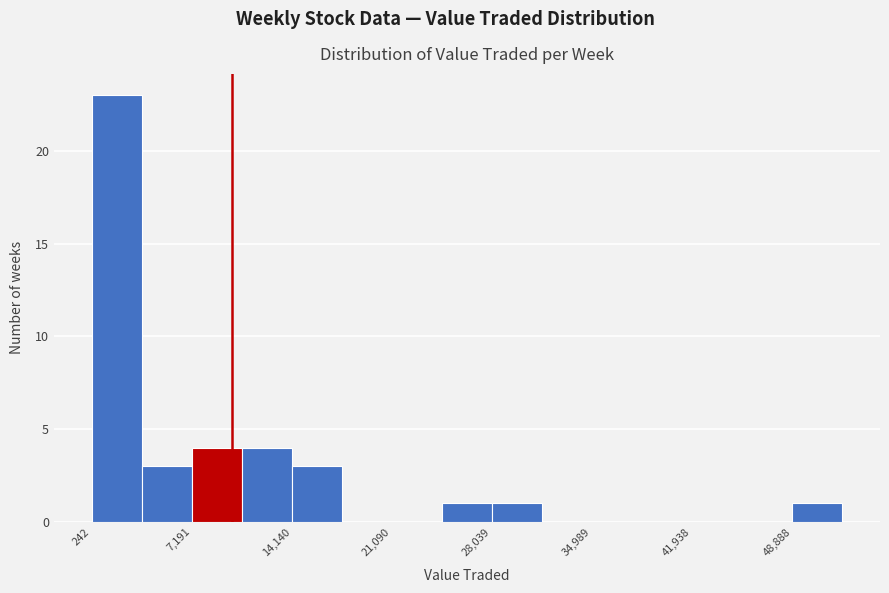

Around what value on the x-axis is the tallest bar? Give the approximate position of its centre, as read against the axis.

2000